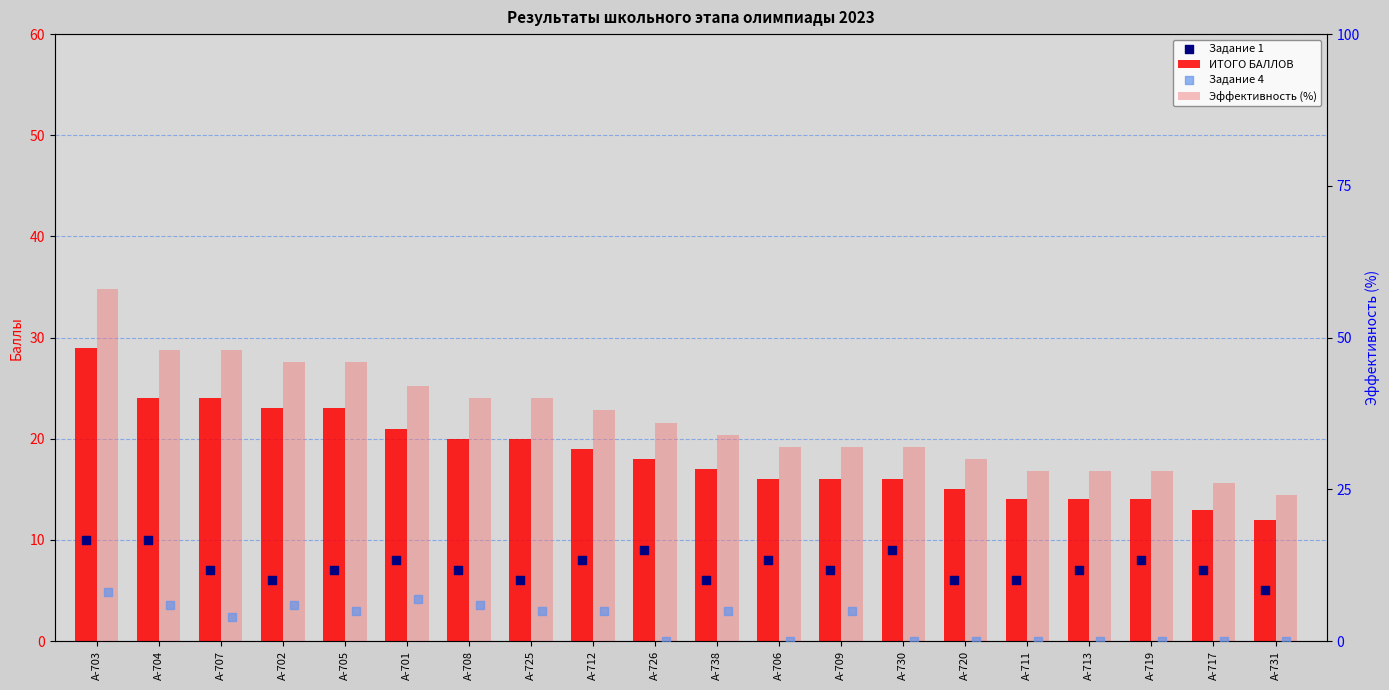

Which series has the largest total across all categories?

Эффективность (%)